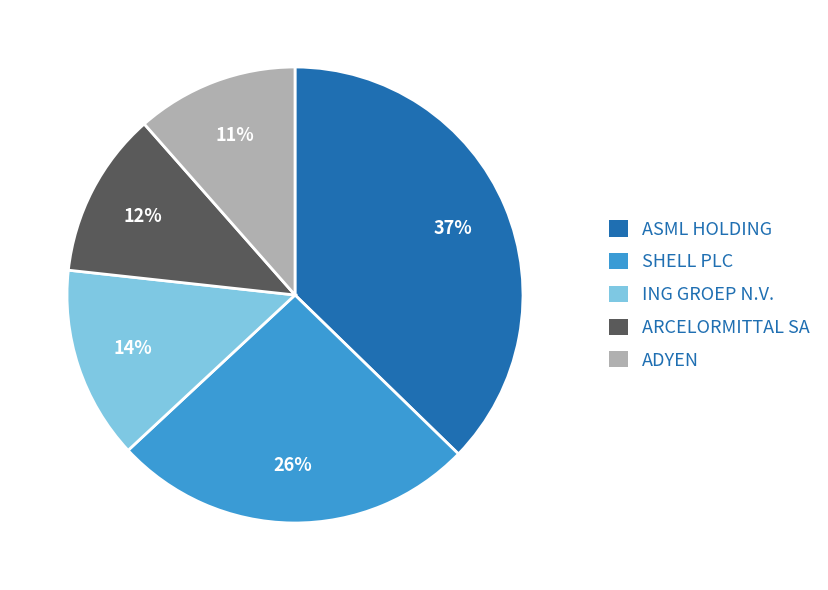

The ING GROEP N.V. slice represents 26% of the pie. True or false?

False